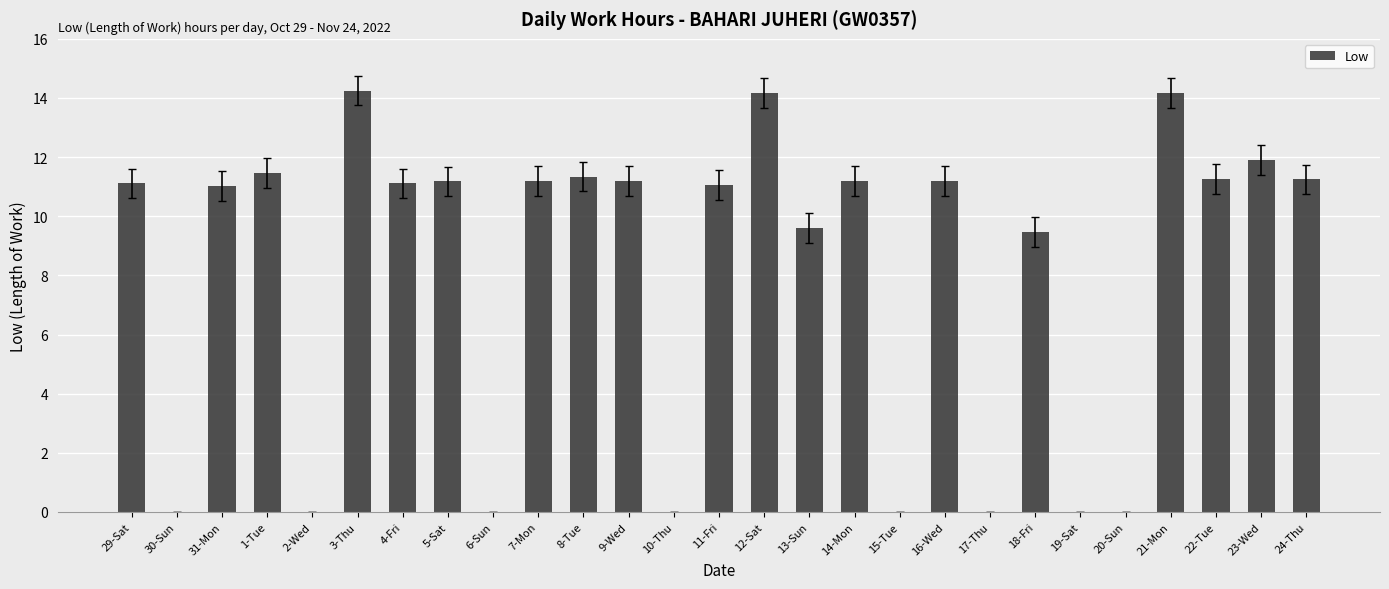

What is the sum of all values?

219.1